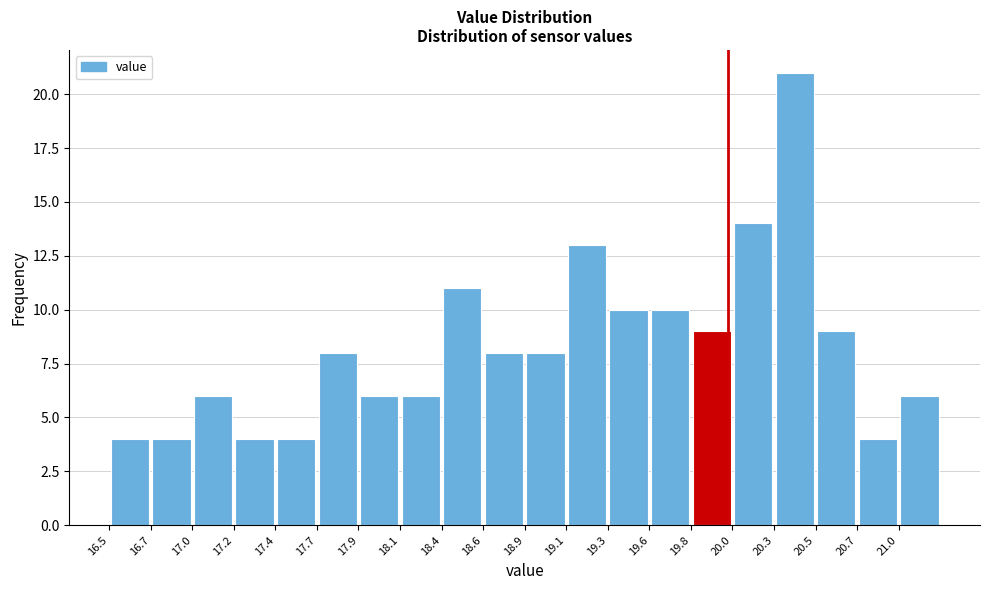

How tall is the bar that spans 20.495 to 20.730 on the x-axis? Neither the bar edges nor the heights are printed on the chart, so give them approximately, as read against the axes.

9